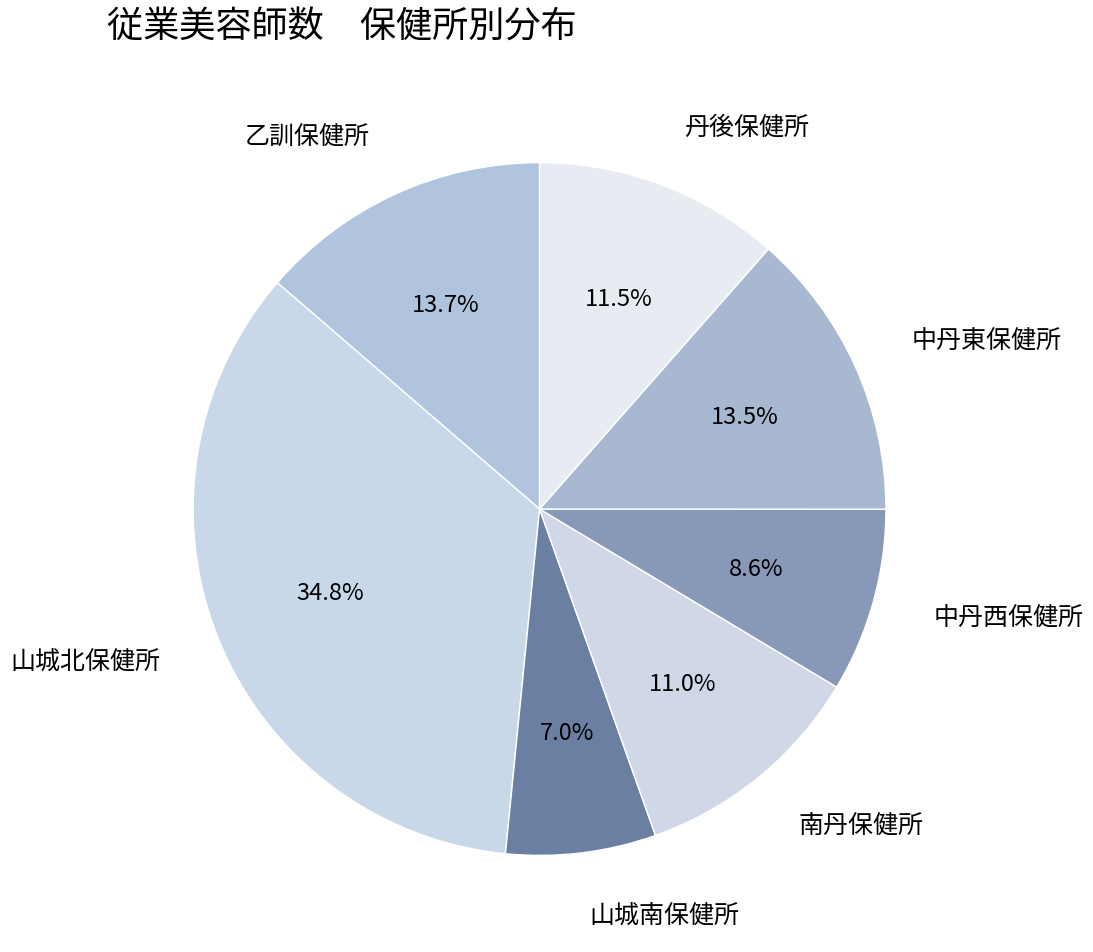

Combined, what portion of the pie is 中丹東保健所 and 中丹西保健所?

22.1%